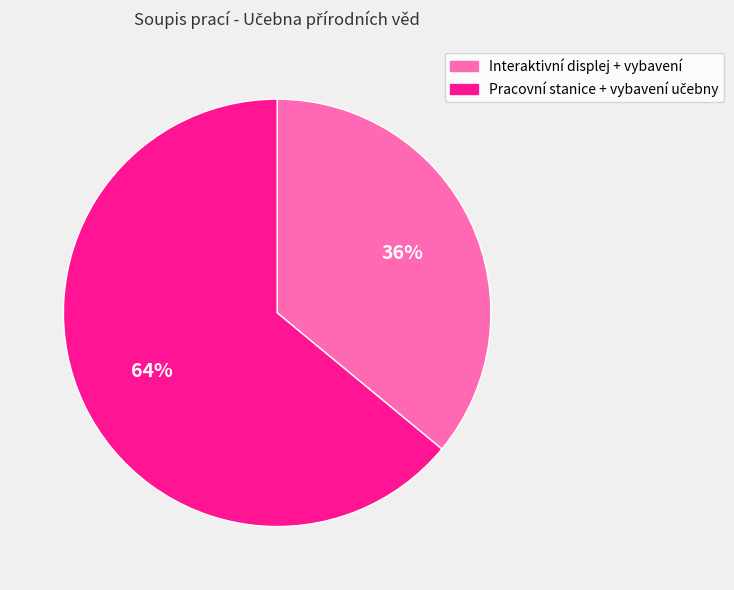

Which category has the smallest portion of the pie?

Interaktivní displej + vybavení